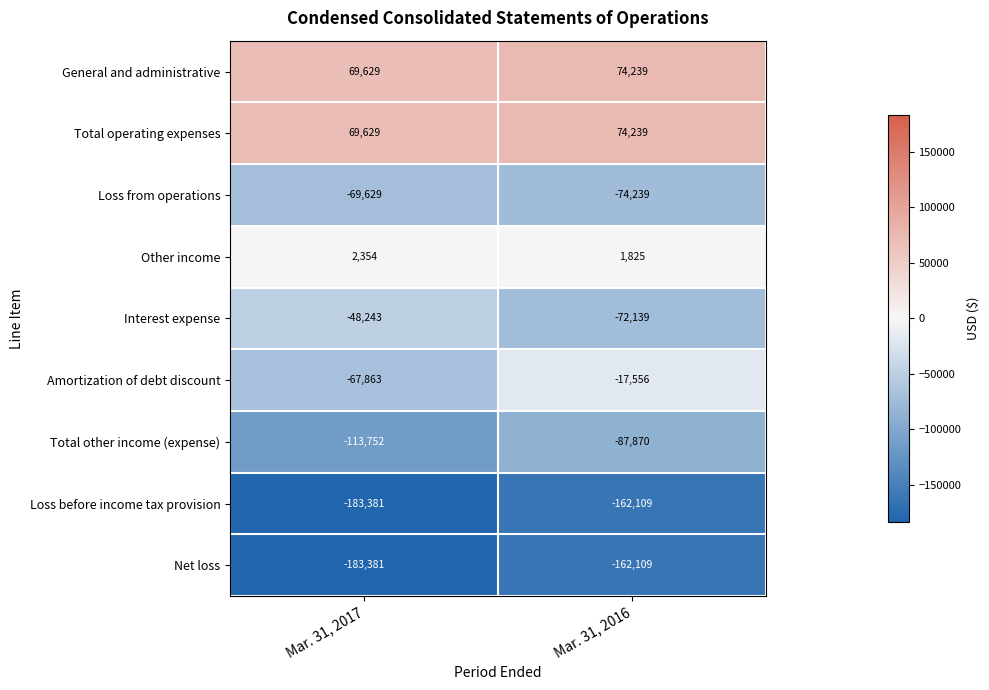

What is the total value across all series at Mar. 31, 2016?

-425719